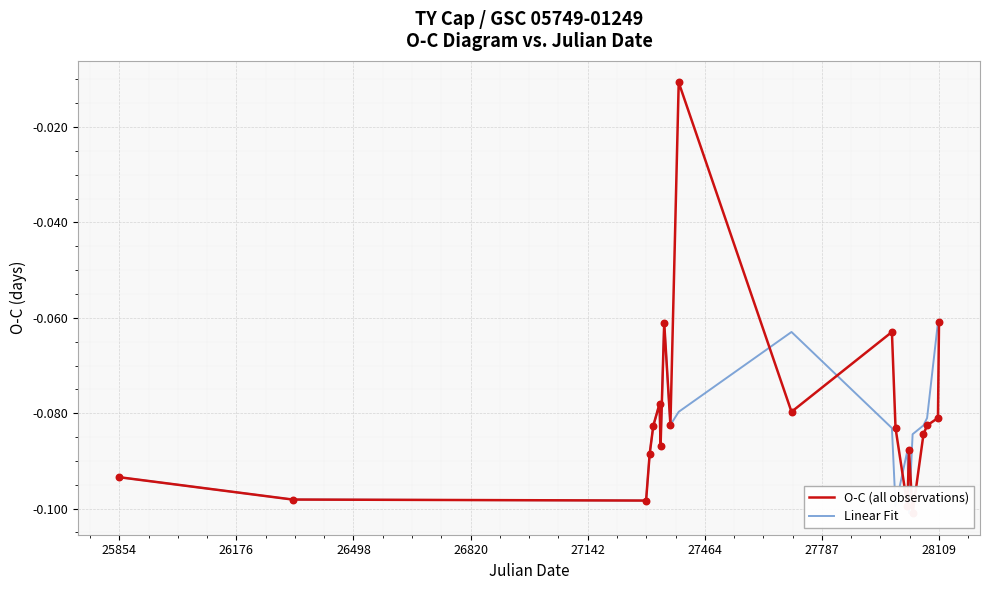

Which series has the largest Y range (max minus min)?

O-C (all observations)